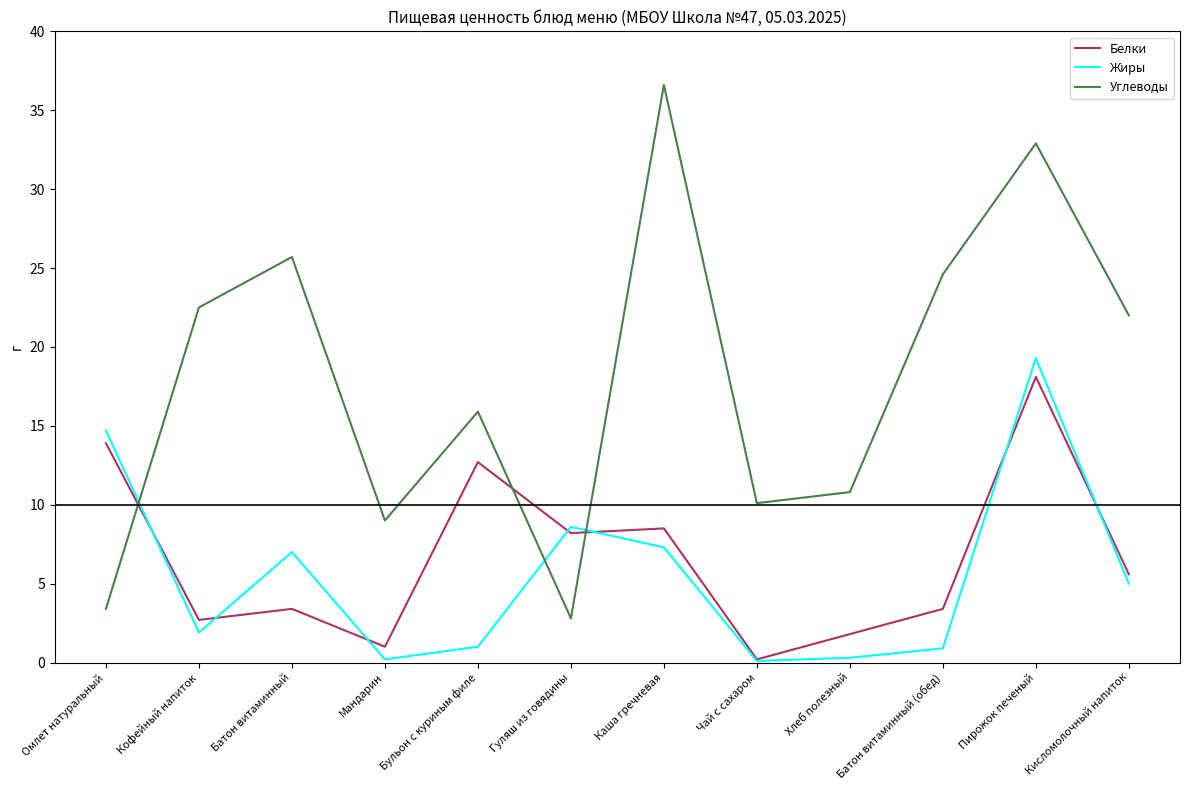

What is the difference between the highest and lowest values at Омлет натуральный?

11.3